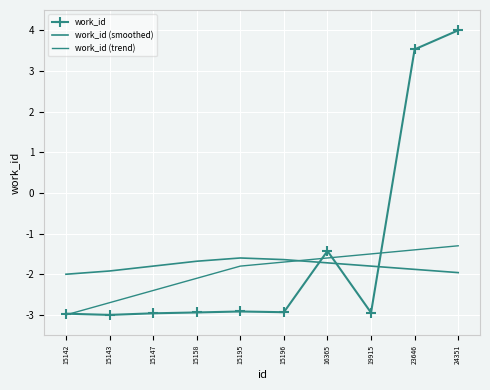

Between which two adjacent categories do work_id (smoothed) and work_id first intersect?

15196 and 16365